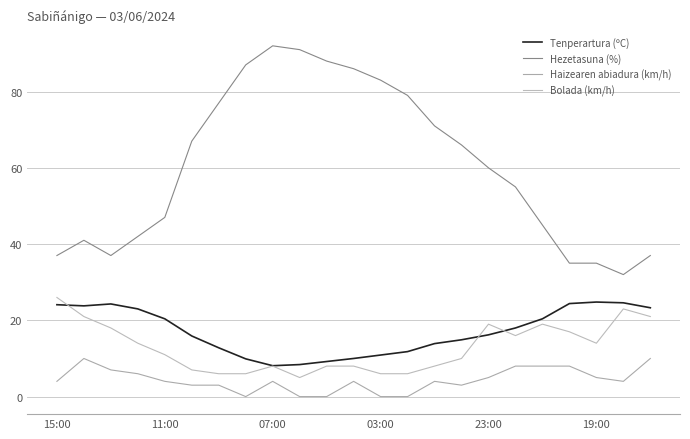

Does the chart display data point markers on the line(s)?

No